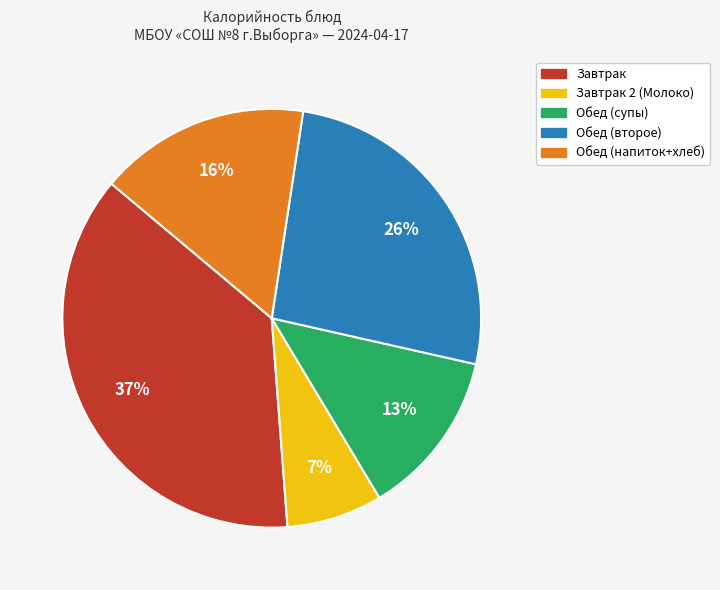

To the nearest percent, what is the difference between the largest and smallest slice percentages?

30%